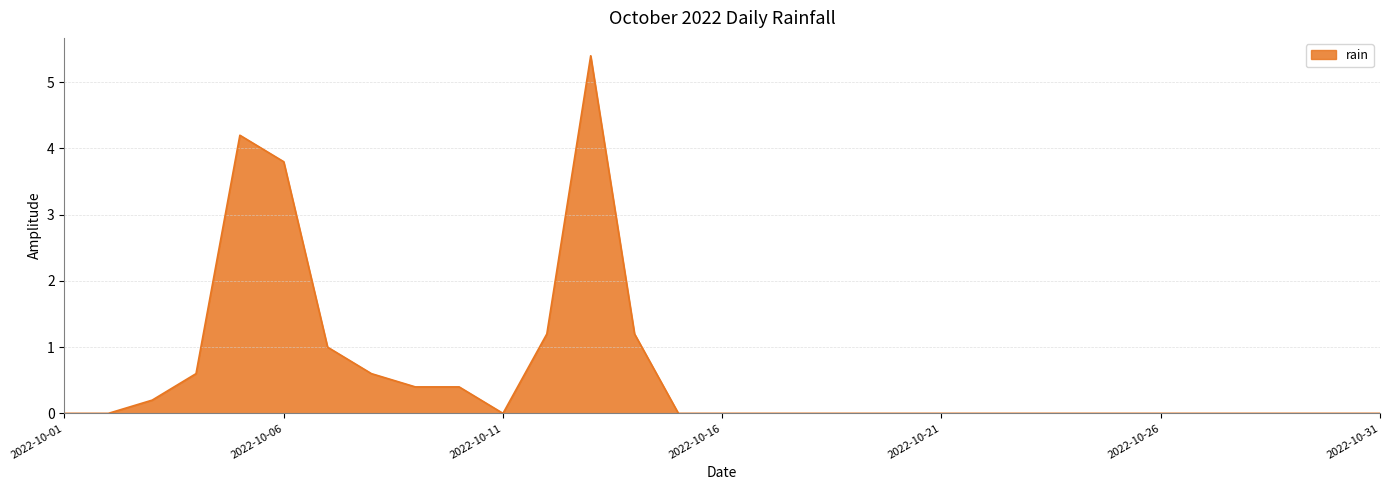

What is the difference between the maximum and minimum values?

5.4